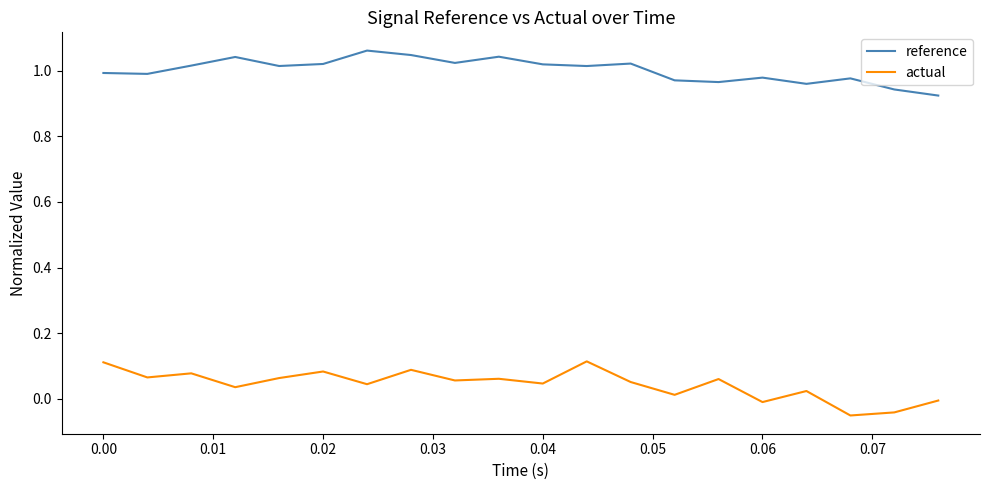

True or false: actual and reference intersect in this chart.

False